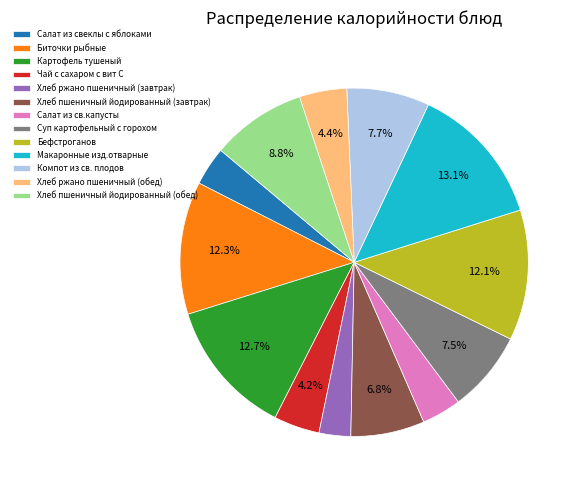

How much of the chart is everything except Хлеб ржано пшеничный (обед)?

95.6%